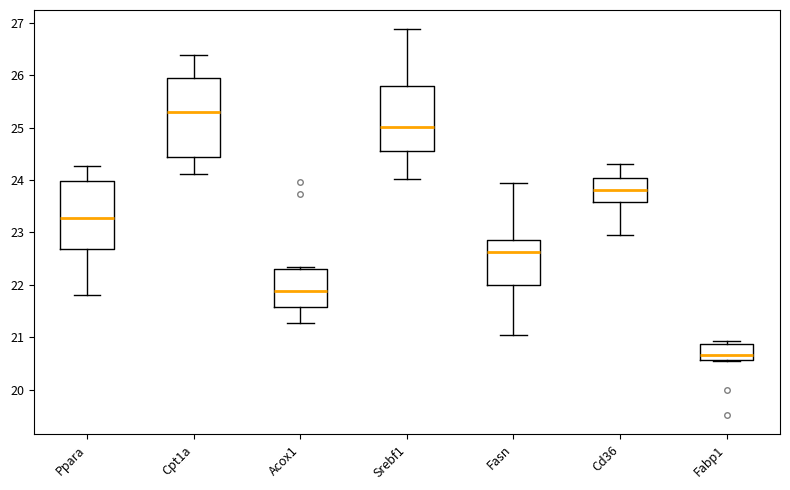

Reading left to right, transcribe this box plot: for each box, give where its median line is, the range the box spans, and where its two whiskers end, as read against the y-axis. The values are not printed on the chart, so give them approximately, as read against the axis.

Ppara: median 23.3, box 22.7 to 24.0, whiskers 21.8 to 24.3
Cpt1a: median 25.3, box 24.4 to 25.9, whiskers 24.1 to 26.4
Acox1: median 21.9, box 21.6 to 22.3, whiskers 21.3 to 22.3 (just above the box's upper edge)
Srebf1: median 25.0, box 24.6 to 25.8, whiskers 24.0 to 26.9
Fasn: median 22.6, box 22.0 to 22.9, whiskers 21.0 to 23.9
Cd36: median 23.8, box 23.6 to 24.0, whiskers 23.0 to 24.3
Fabp1: median 20.7, box 20.6 to 20.9, whiskers 20.5 to 20.9 (just above the box's upper edge)